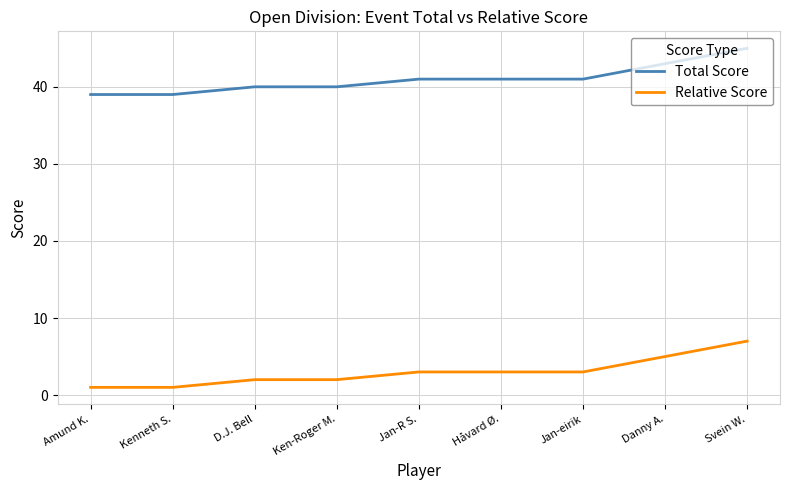

True or false: Total Score and Relative Score cross at least once.

False